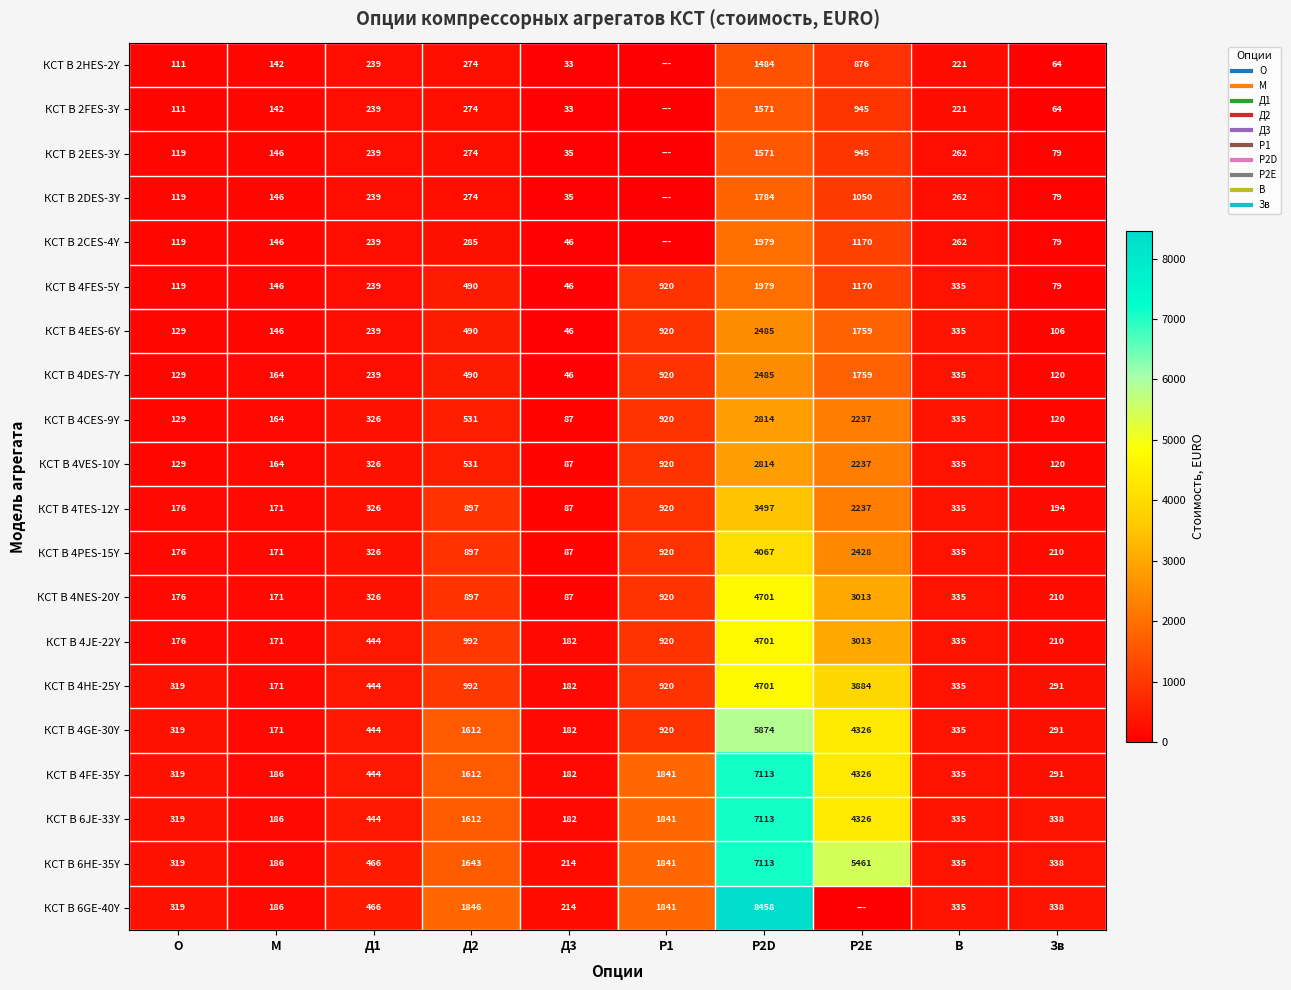

At which label is КСТ B 4FES-5Y closest to 1012?

Р1